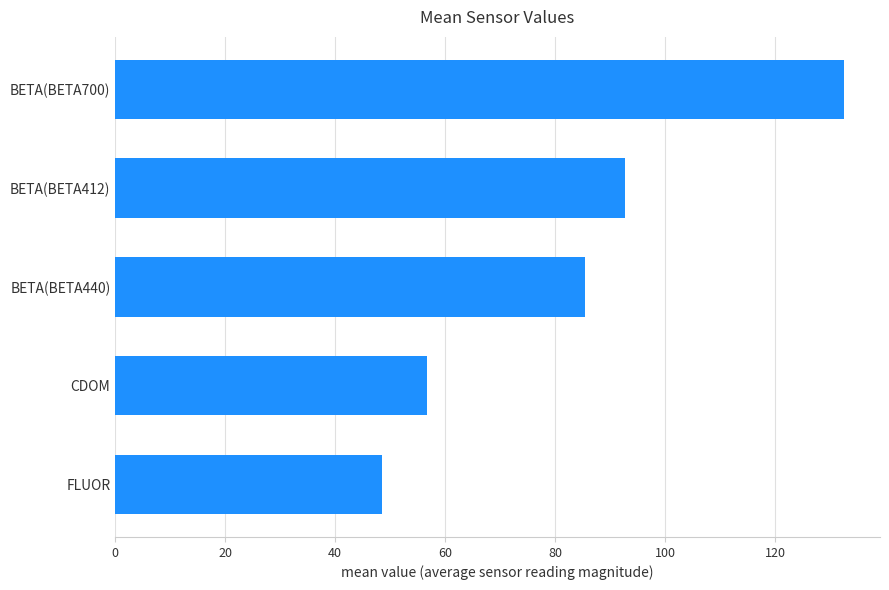

What is the smallest value displayed?

48.4